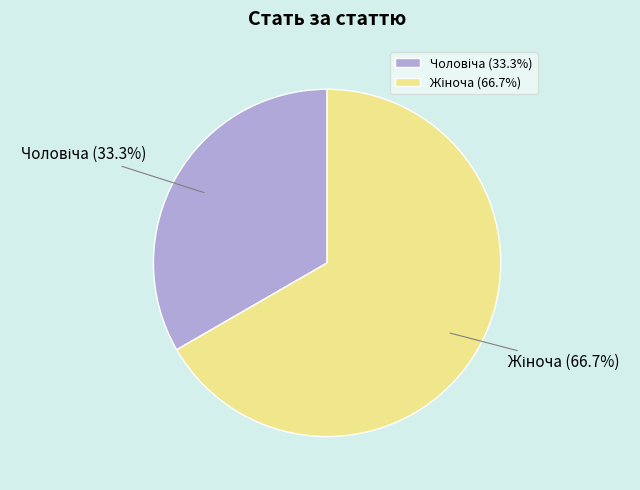

Is there a majority slice in this chart?

Yes